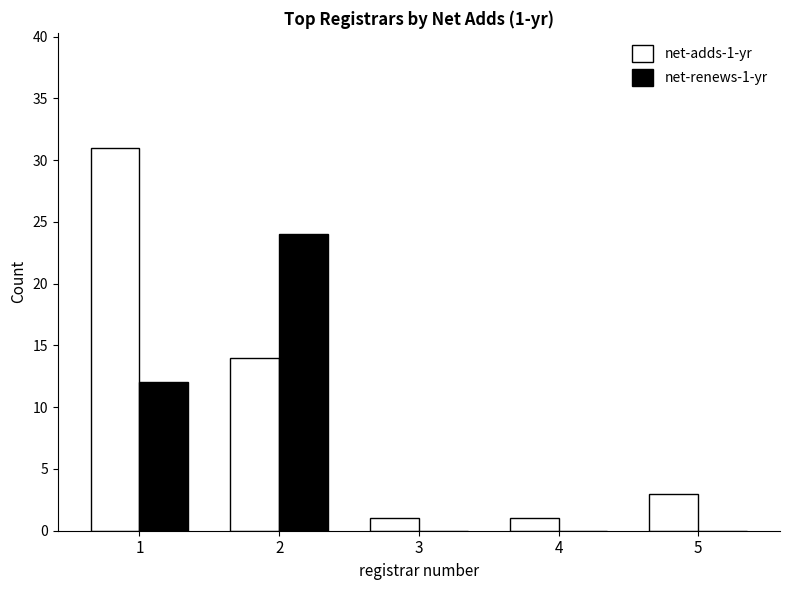

What is the sum of all net-adds-1-yr values?

50